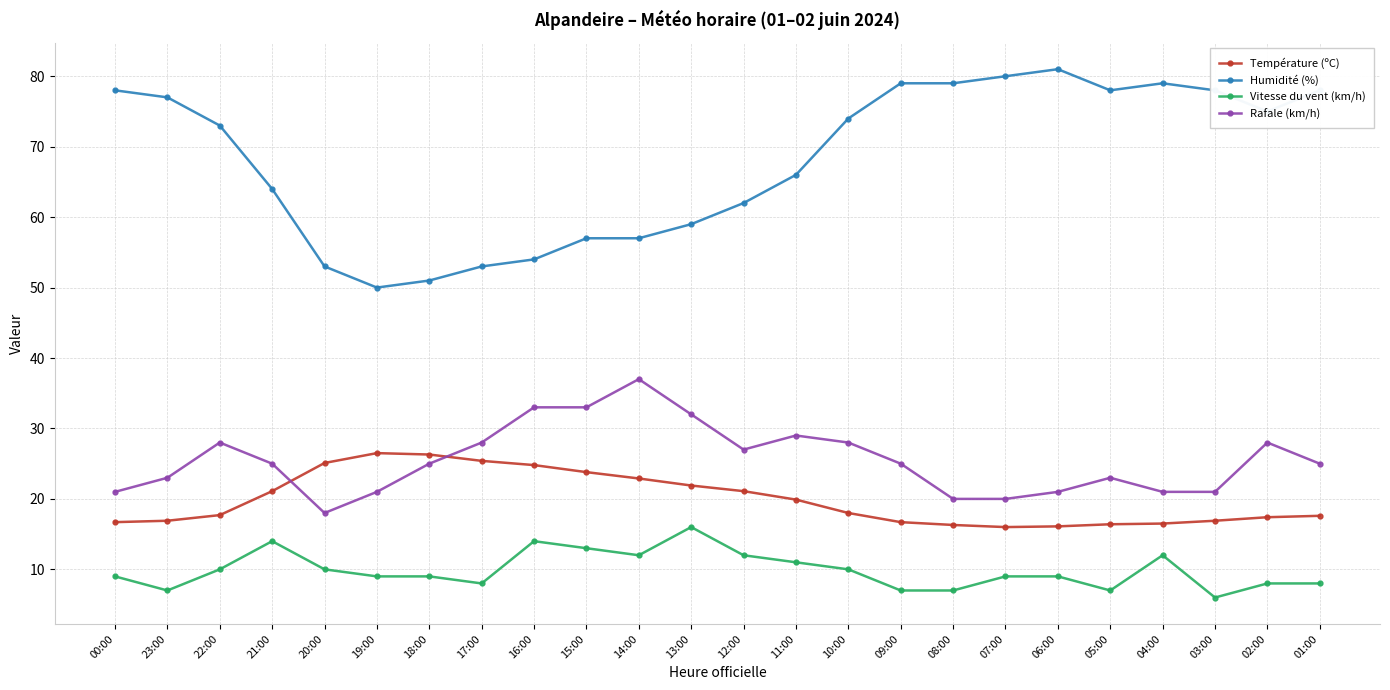

True or false: Température (ºC) and Vitesse du vent (km/h) cross at least once.

False